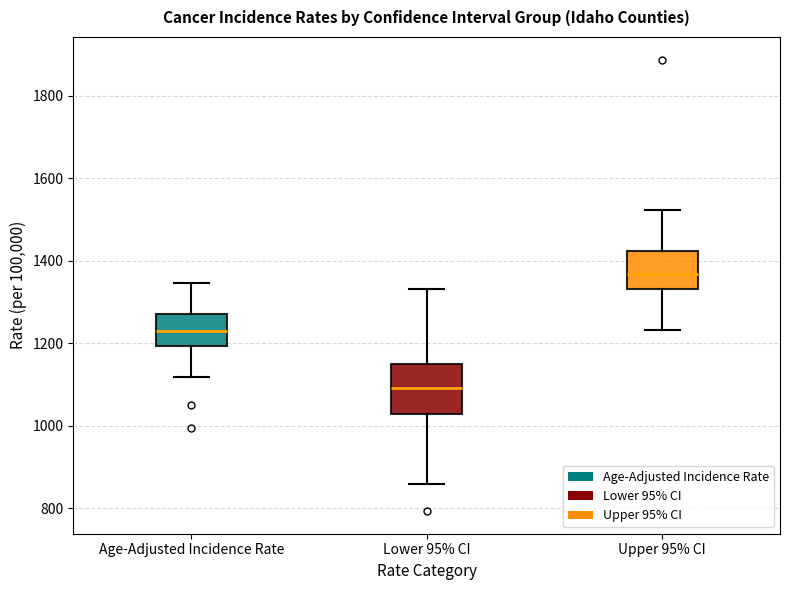

Reading left to right, read every box against the y-axis: the position of its median line, the range the box covers, and the ends of its whiskers. The values are not printed on the chart, so give them approximately, as read against the axis.

Age-Adjusted Incidence Rate: median 1220, box 1200 to 1280, whiskers 1120 to 1340
Lower 95% CI: median 1100, box 1020 to 1160, whiskers 860 to 1340
Upper 95% CI: median 1360, box 1340 to 1420, whiskers 1240 to 1520